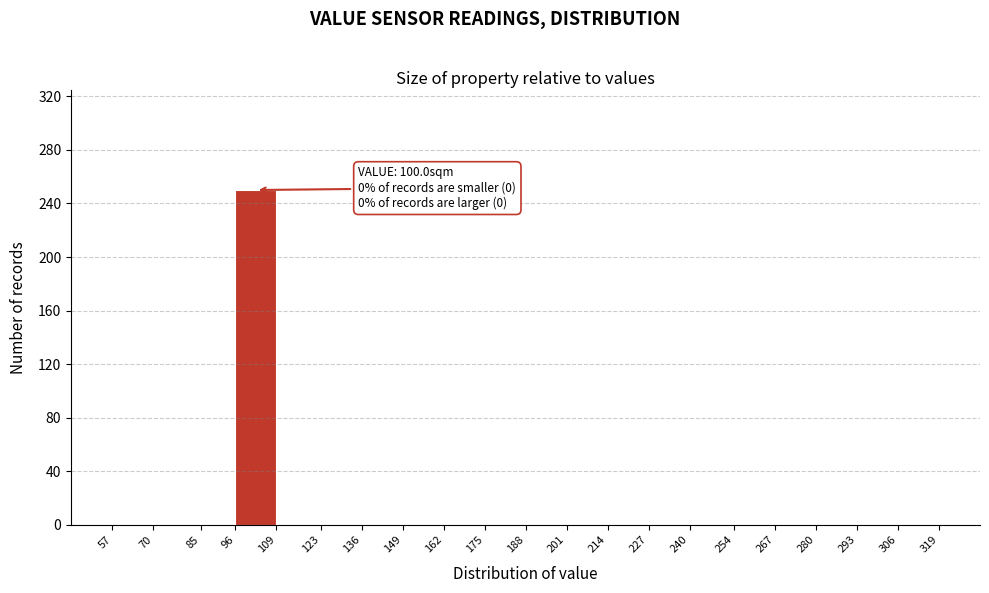

Which range on the x-axis has the tallest bar?

96 to 109